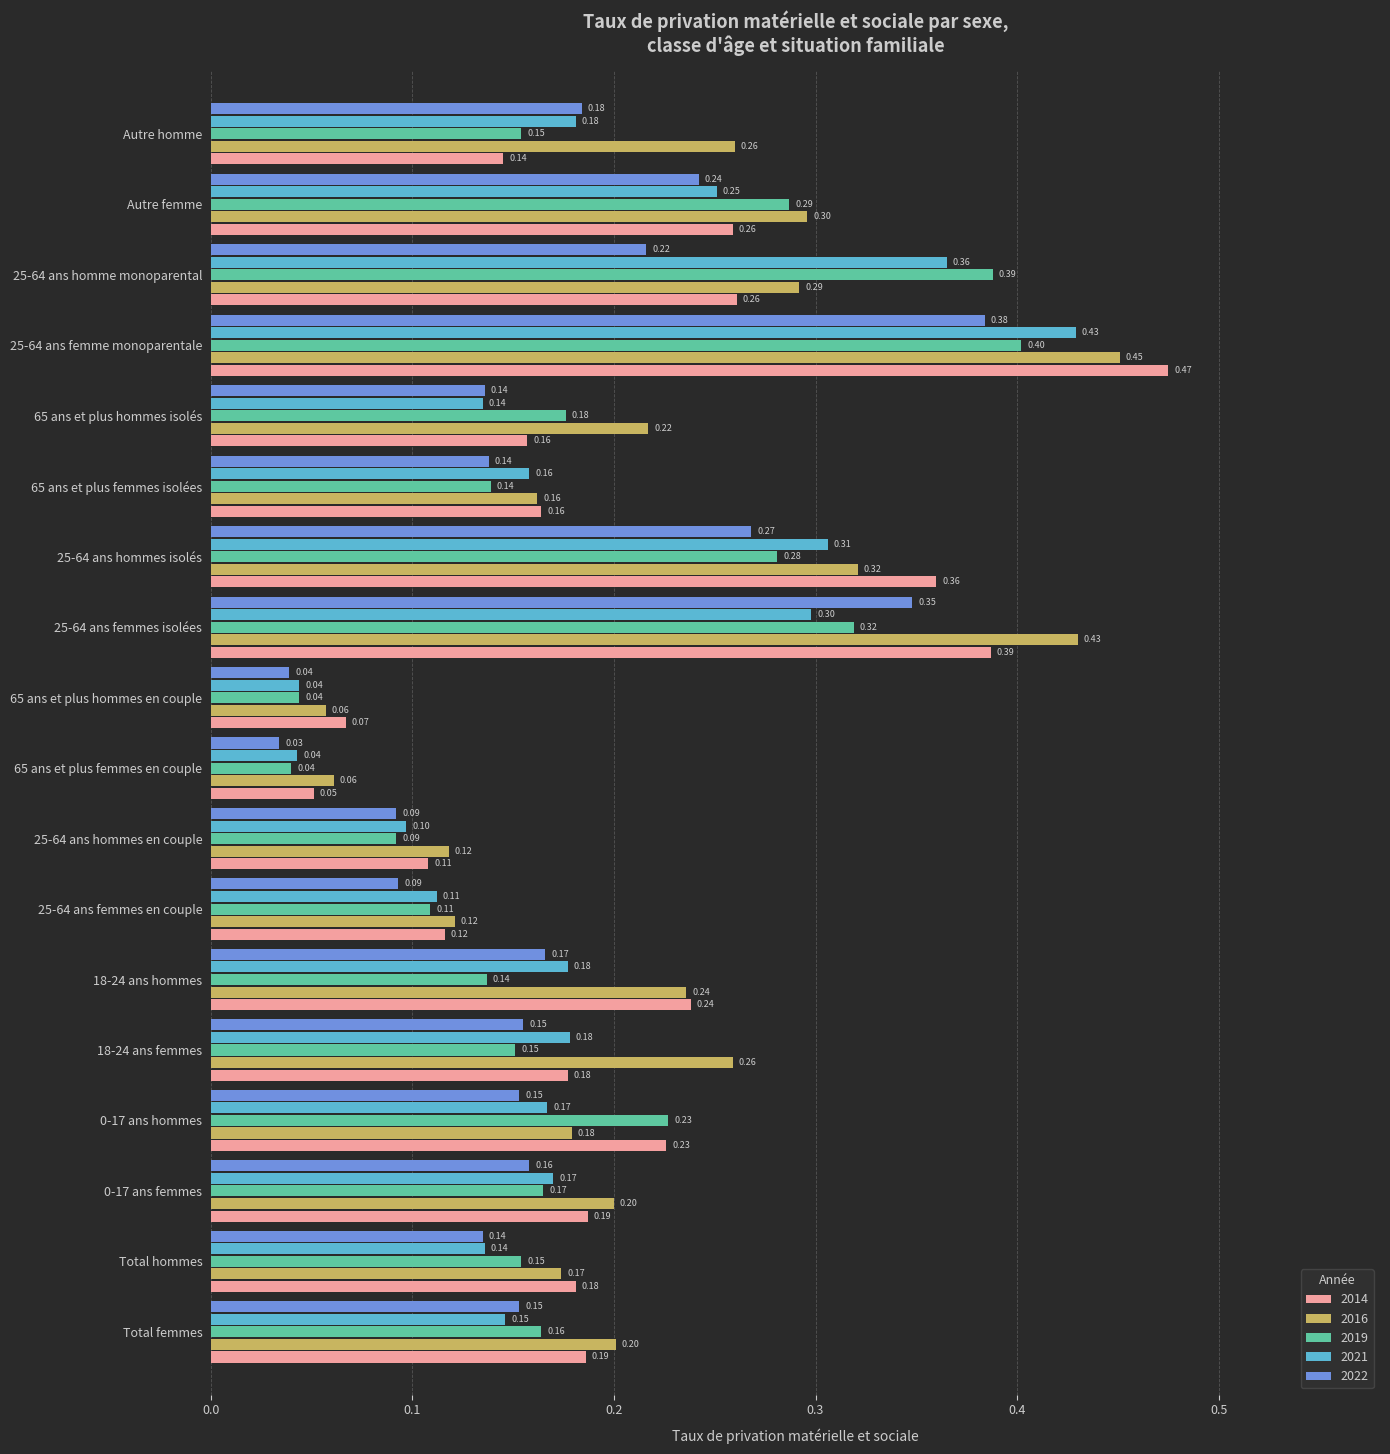

True or false: 2019 has a value of 0.2 at 18-24 ans femmes.

True